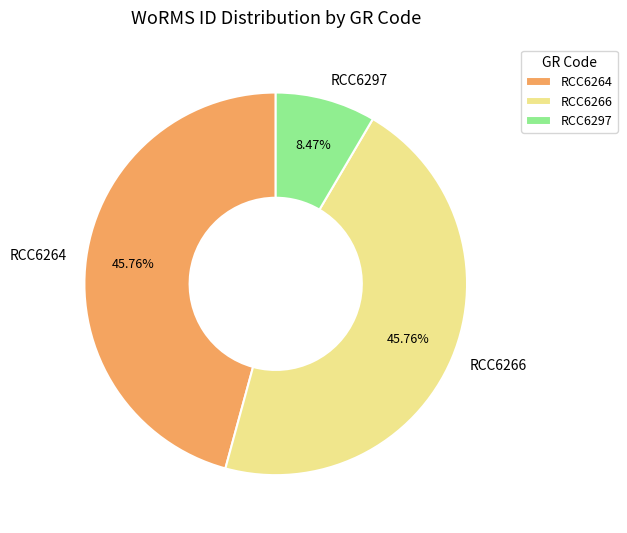

Is RCC6266 the majority of the pie?

No